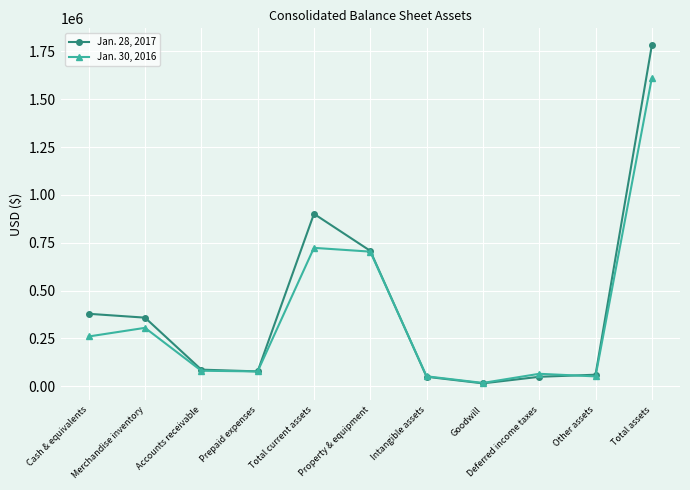

How many lines are shown in the chart?

2